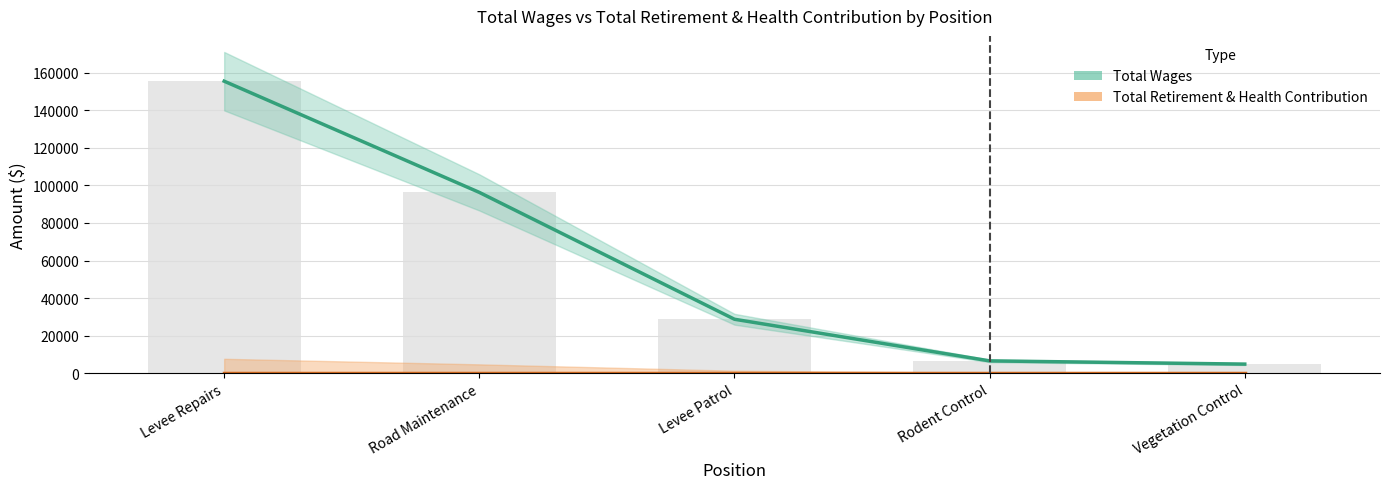

Rank the series by their average value, from highest to lowest.

Total Wages, Total Retirement & Health Contribution